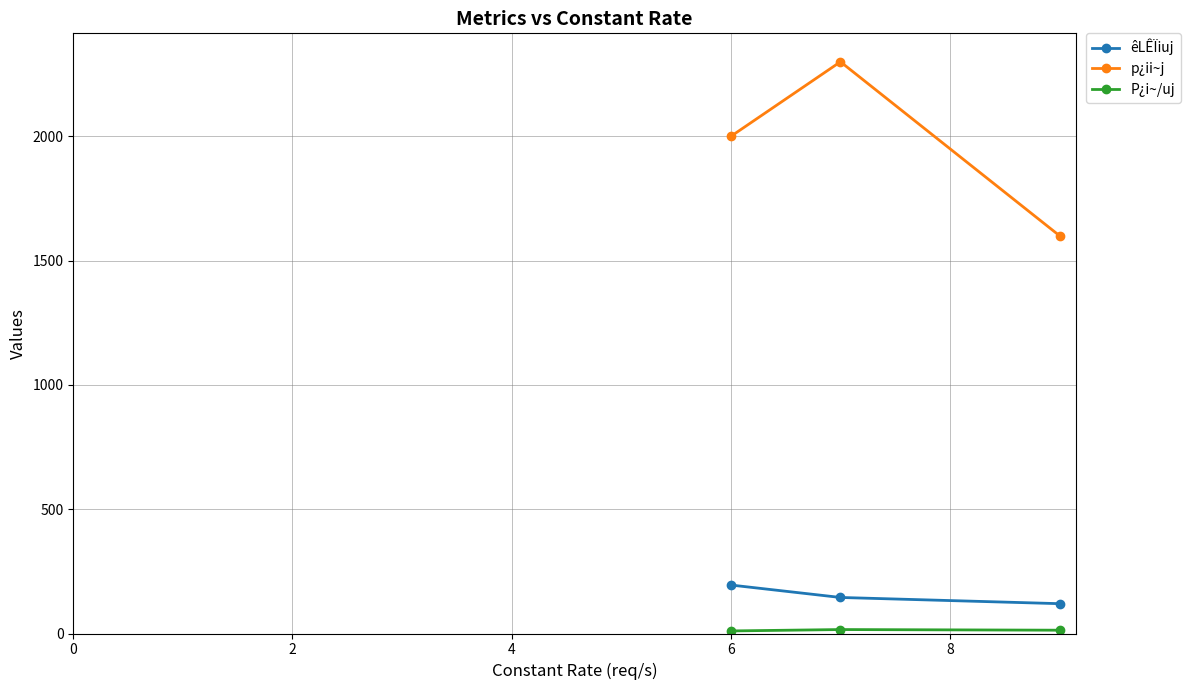

What is the difference between the maximum and minimum values in the êLÊÏiuj series?

75.0